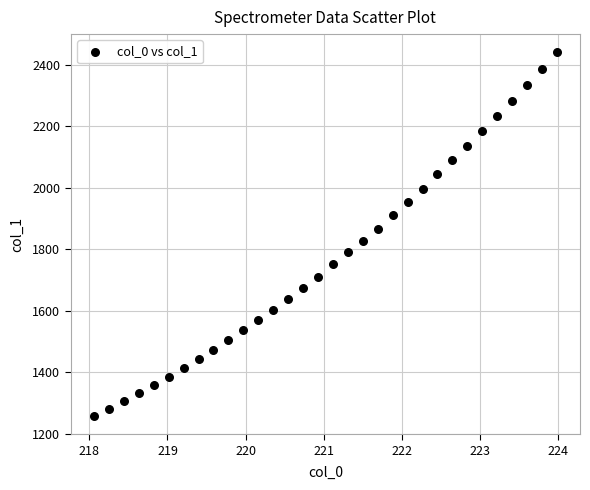

What is the range of X values (max minus min)?

5.9